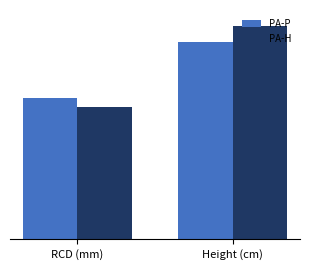

What is the value of the PA-P bar at the 1st from the left?

7.4